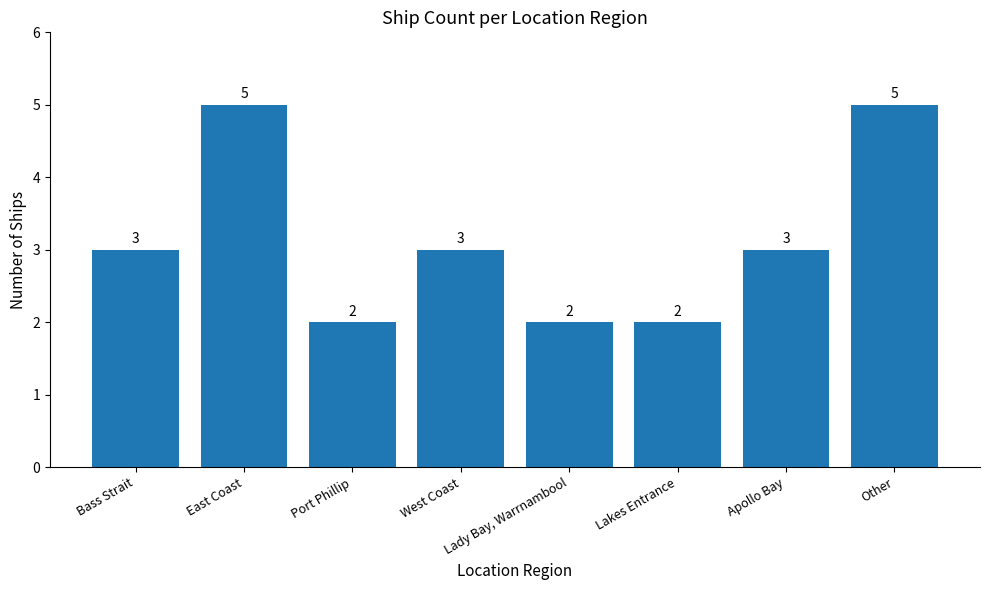

What is the greatest value displayed?

5